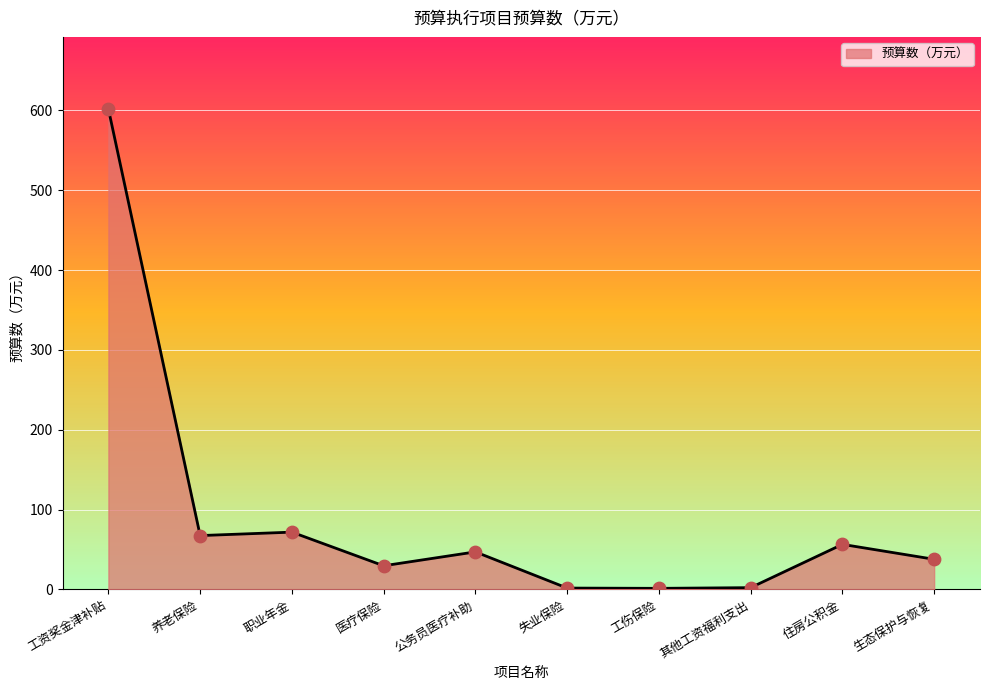

Between 住房公积金 and 医疗保险, which is larger?

住房公积金